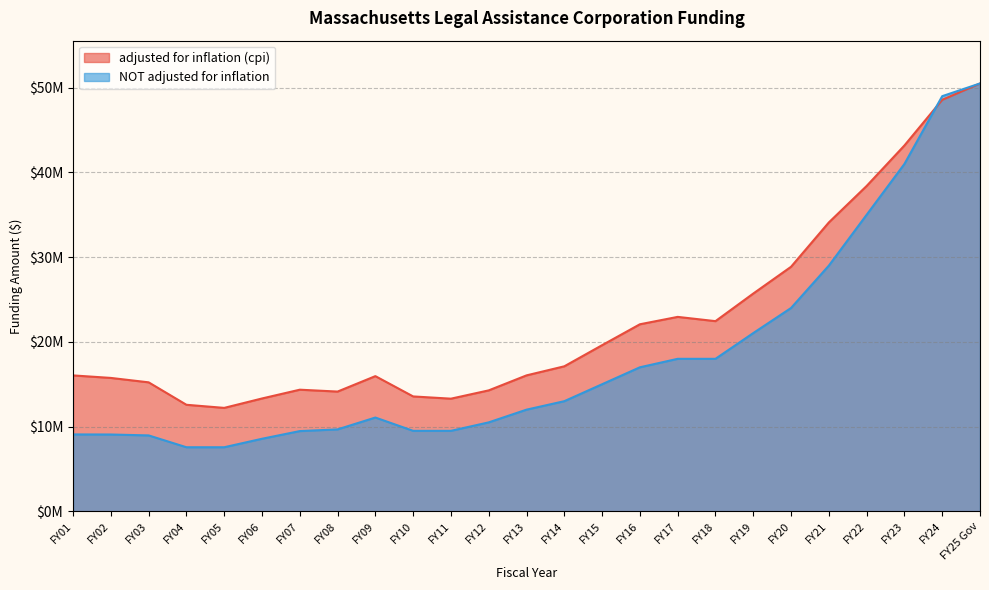

Read the NOT adjusted for inflation value at FY14, to the nearest 10.

13000000